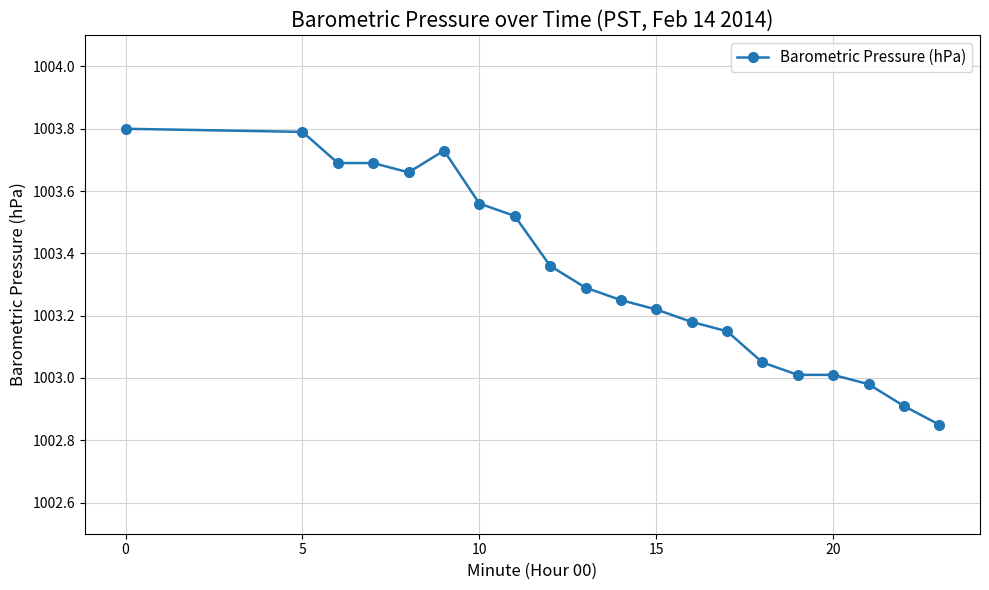

What is the sum of all values?

20066.7